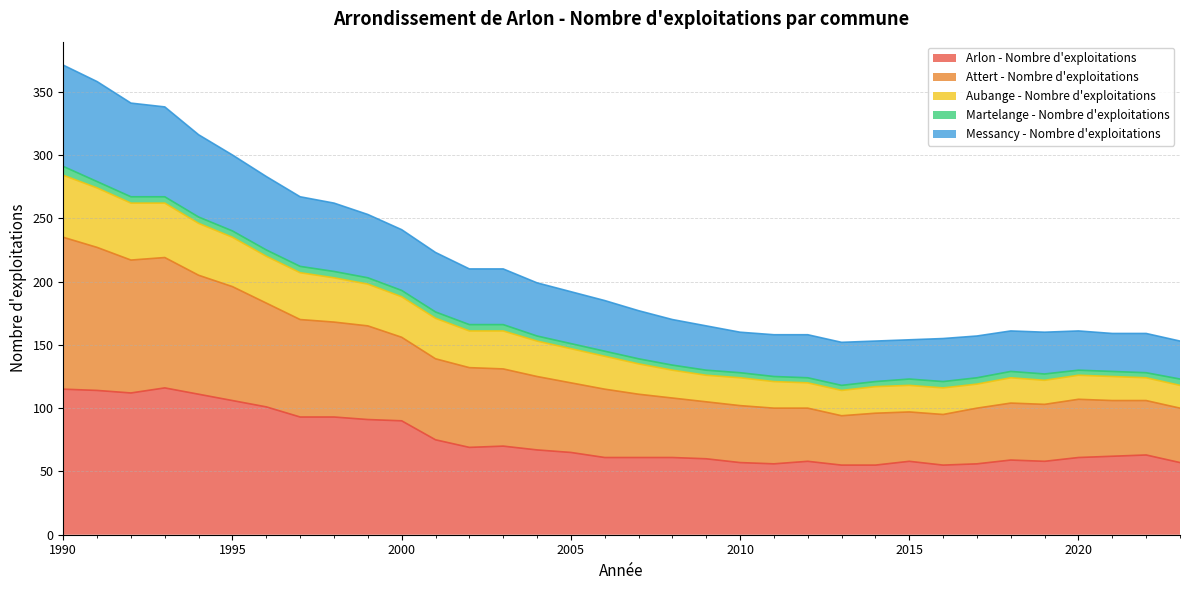

Is it true that Arlon - Nombre d'exploitations equals 80 at 2015?

False